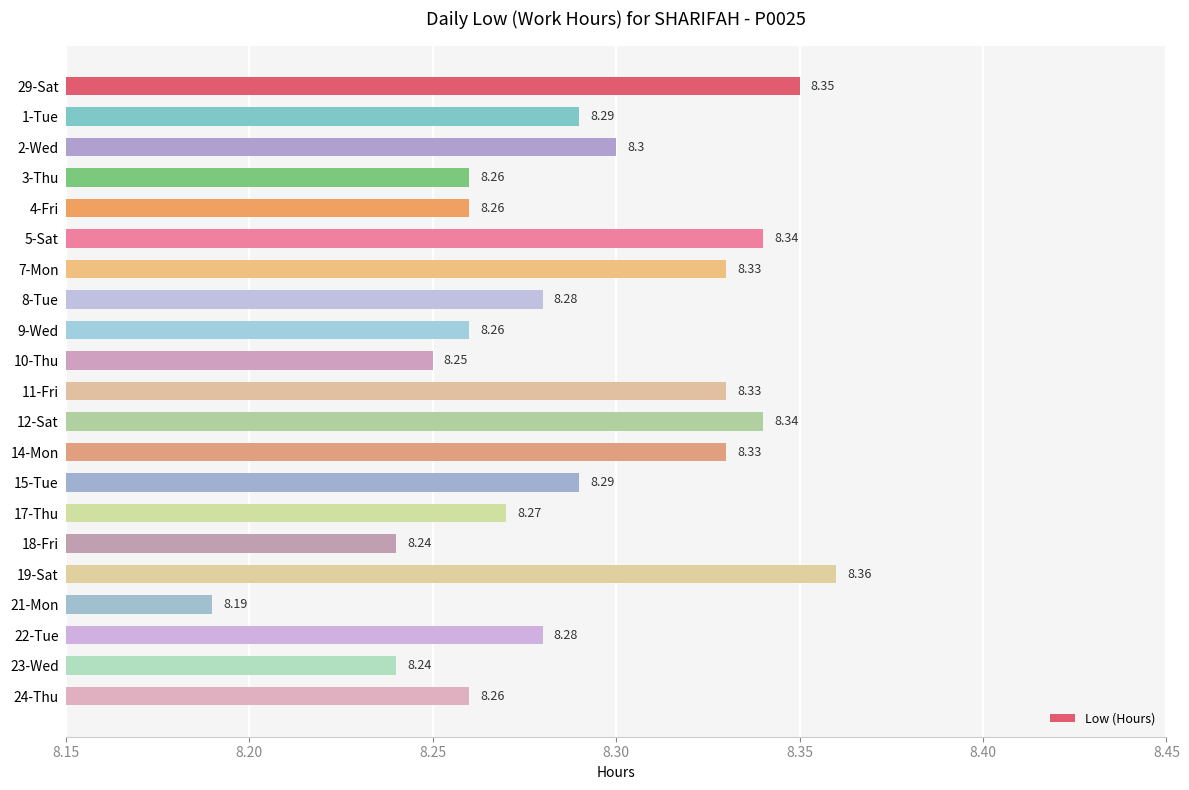

Where is the data nearest to the value 8?

21-Mon